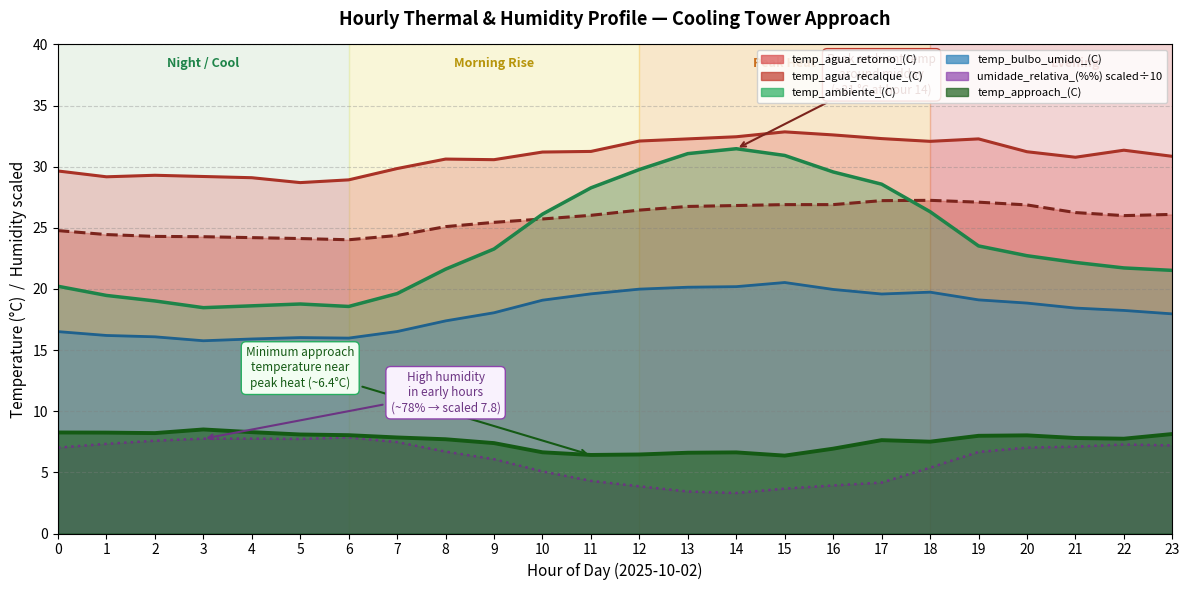

What is the difference between the highest and lowest values at 15?

29.2